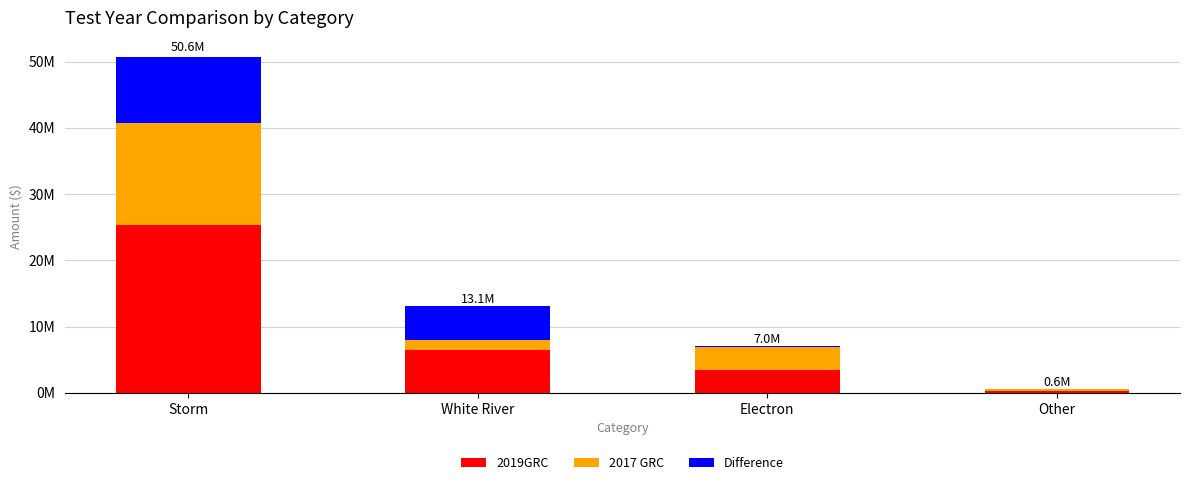

Where is 2017 GRC nearest to the value 7859332?

Electron